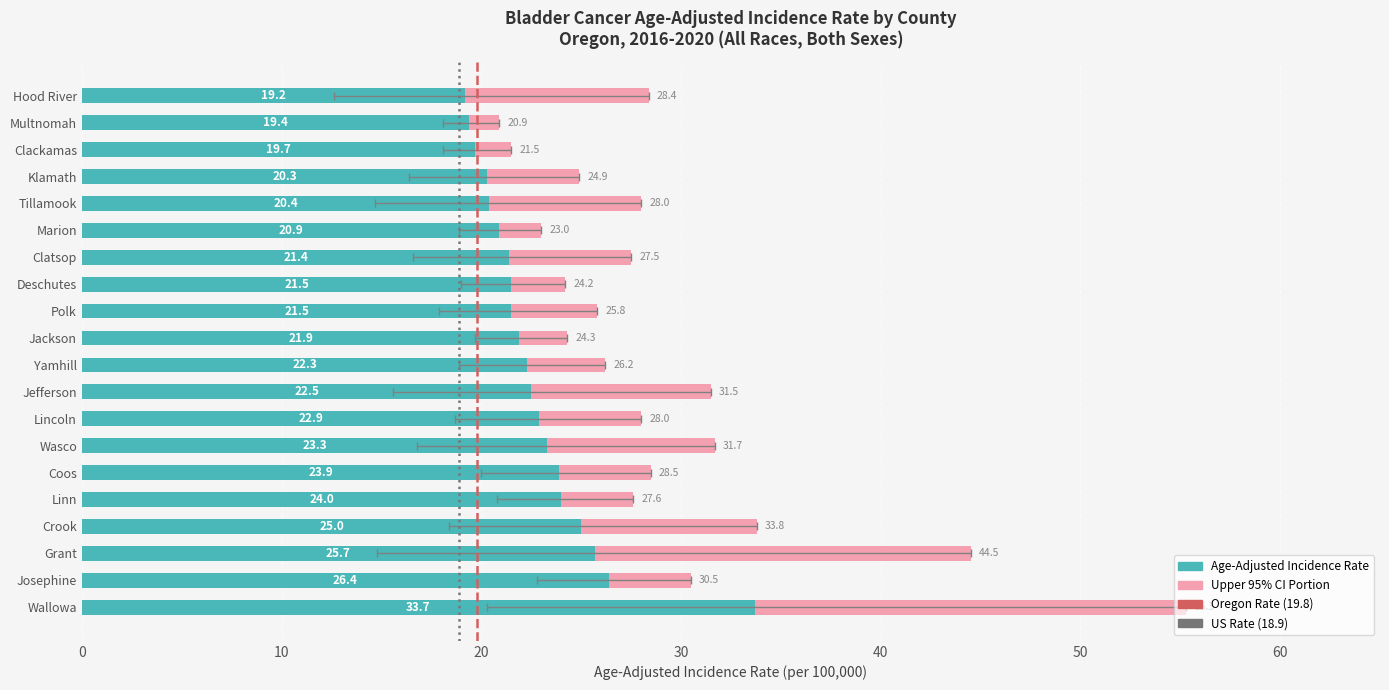

The value of Age-Adjusted Incidence Rate at Tillamook is 33.8. True or false?

False